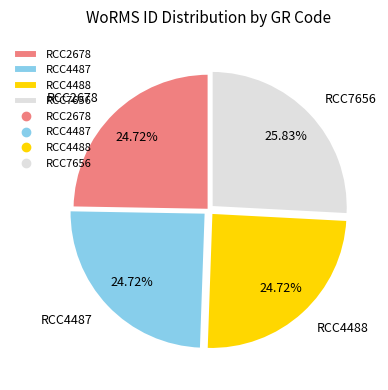

What is the ratio of the value at RCC7656 to the value at RCC4488?

1.0